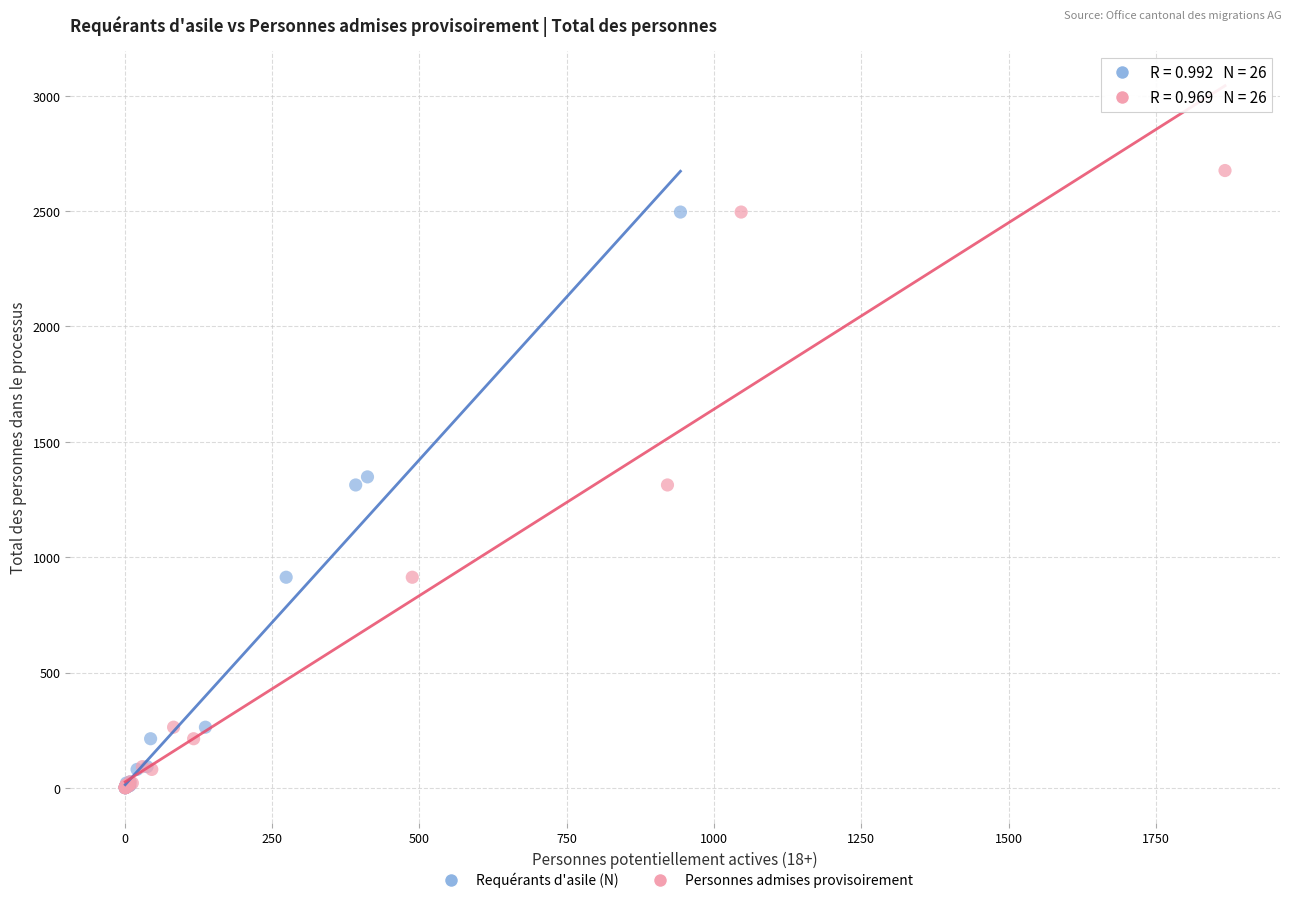

Which series has the widest spread of Y values?

Personnes admises provisoirement